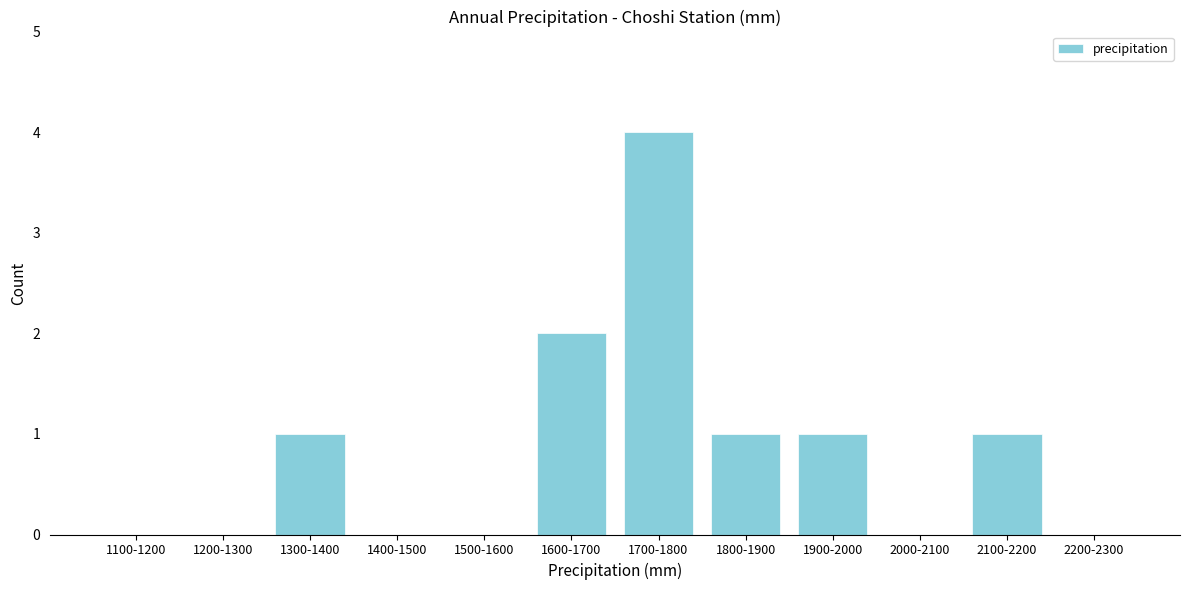

Reading left to right, extract all data points from this chart.

1100-1200=0	1200-1300=0	1300-1400=1	1400-1500=0	1500-1600=0	1600-1700=2	1700-1800=4	1800-1900=1	1900-2000=1	2000-2100=0	2100-2200=1	2200-2300=0